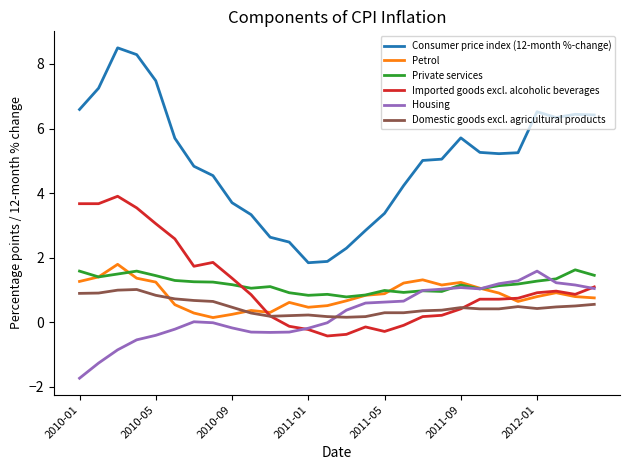

Is this an area chart (filled region under the line)?

No